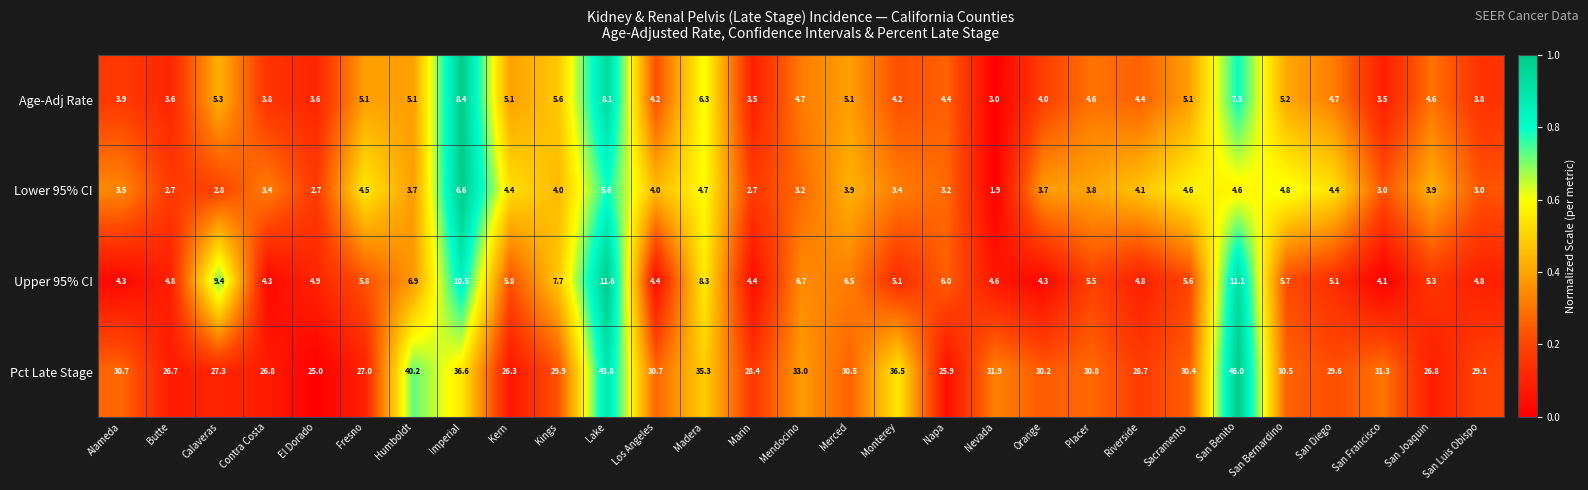

What is the total value across all series at San Luis Obispo?

40.7